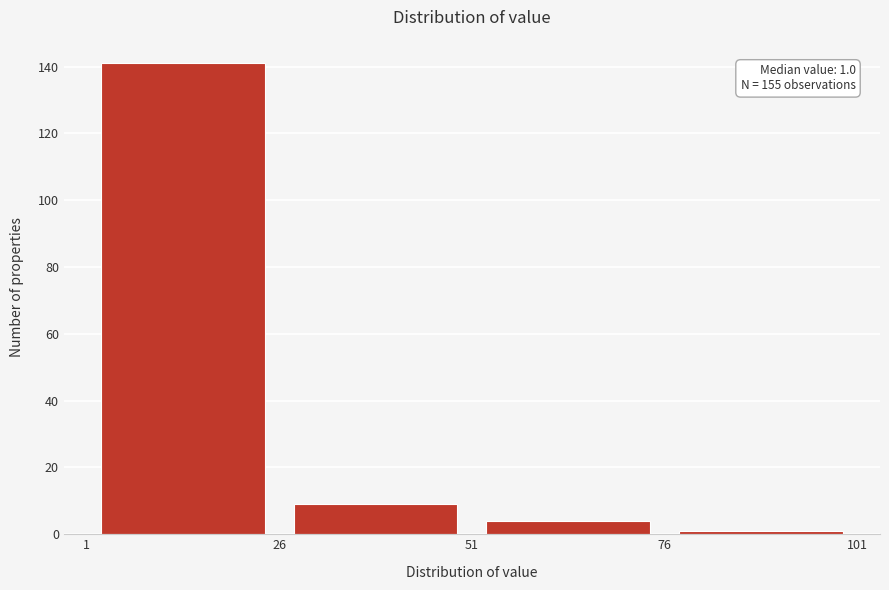

Which range on the x-axis has the tallest bar?

1 to 26